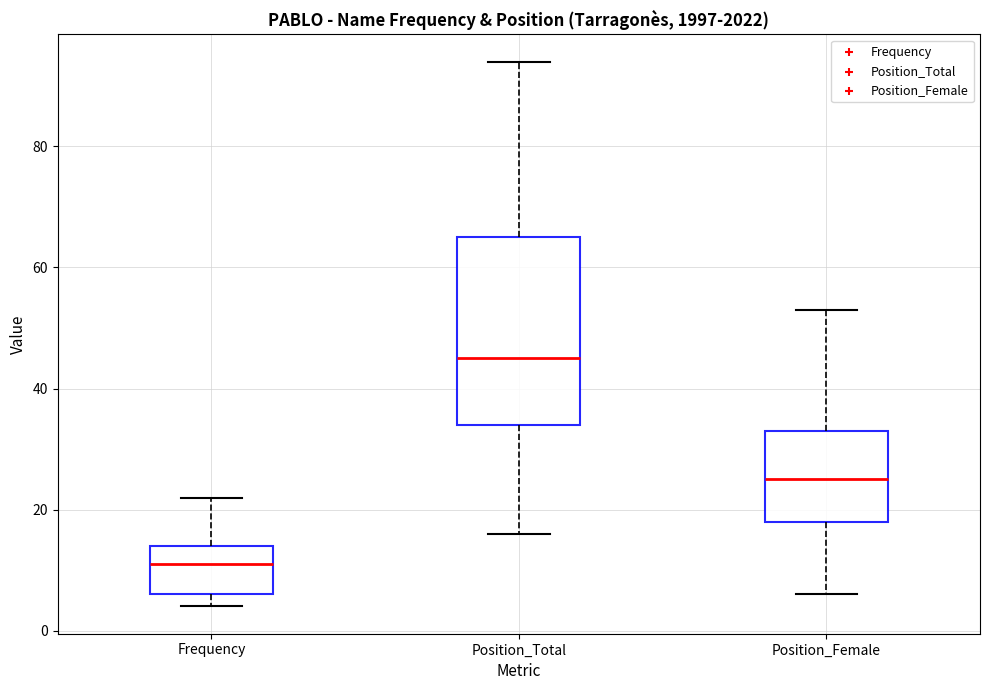

Reading left to right, read every box against the y-axis: the position of its median line, the range the box covers, and the ends of its whiskers. The values are not printed on the chart, so give them approximately, as read against the axis.

Frequency: median 12, box 6 to 14, whiskers 4 to 22
Position_Total: median 46, box 34 to 66, whiskers 16 to 94
Position_Female: median 26, box 18 to 34, whiskers 6 to 54